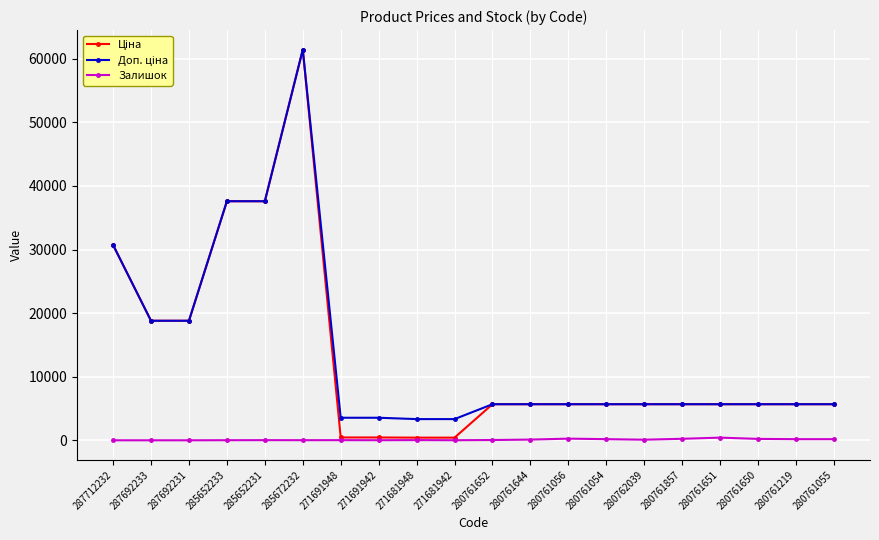

What is the maximum value shown in the chart?

61434.3